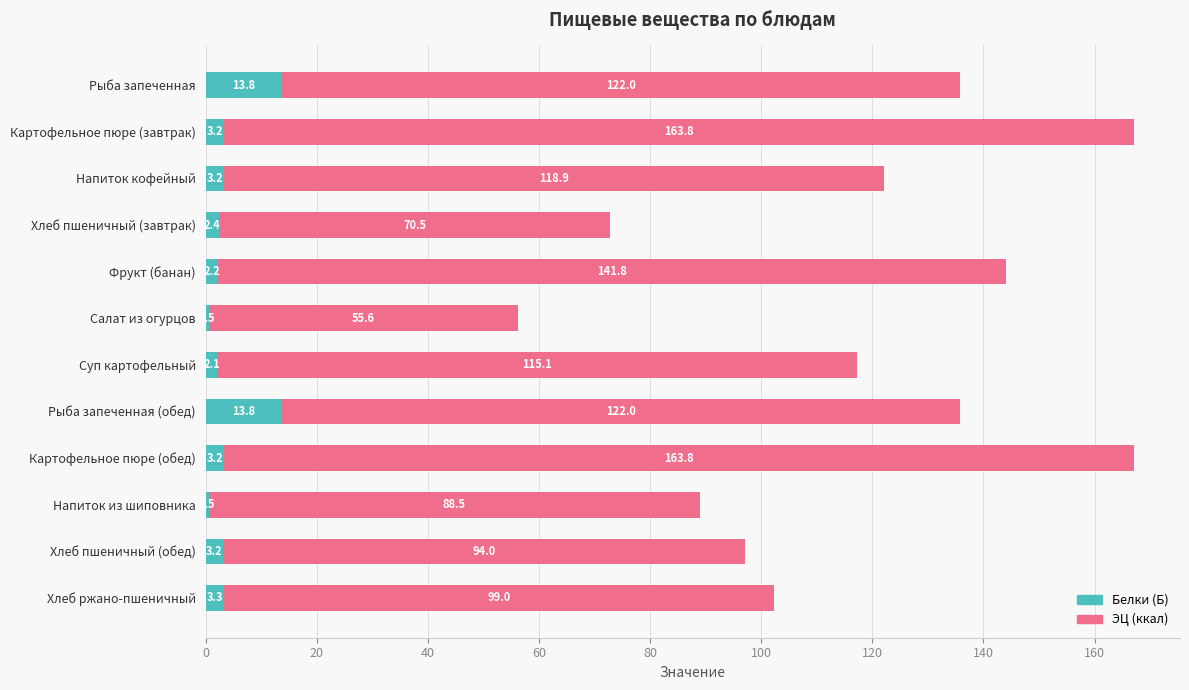

How many values in the Белки (Б) series exceed 3?

7